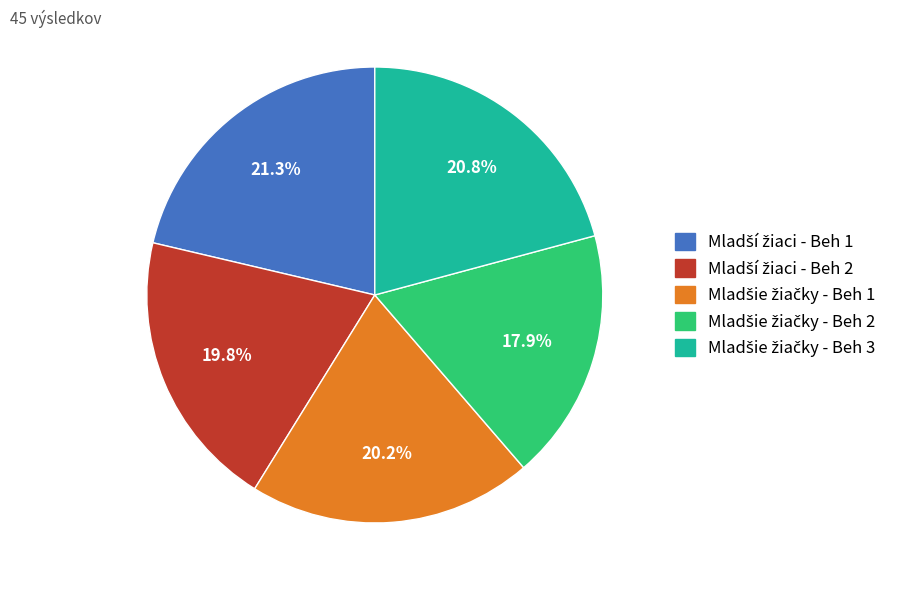

How many slices are in this pie chart?

5